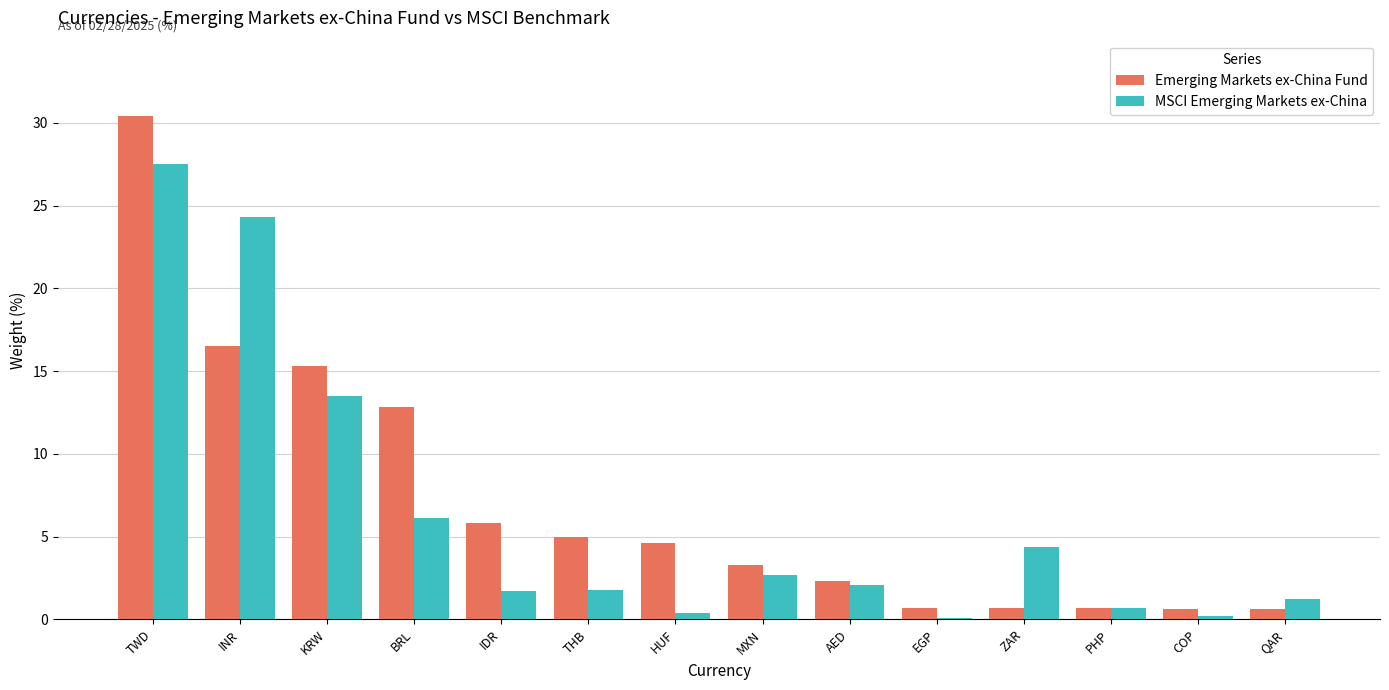

At which category does the chart reach its peak across all series?

TWD